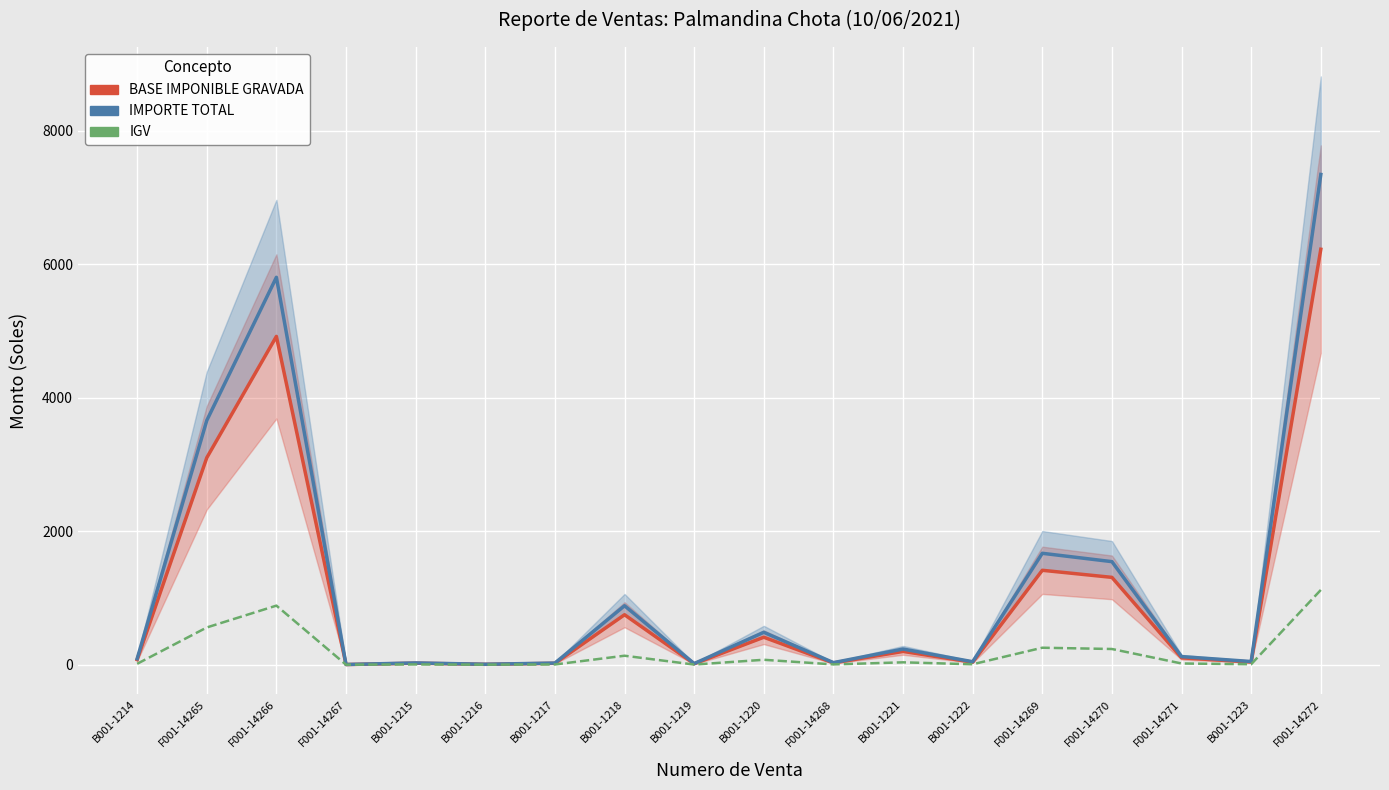

At which category is the sum across all series the highest?

F001-14272